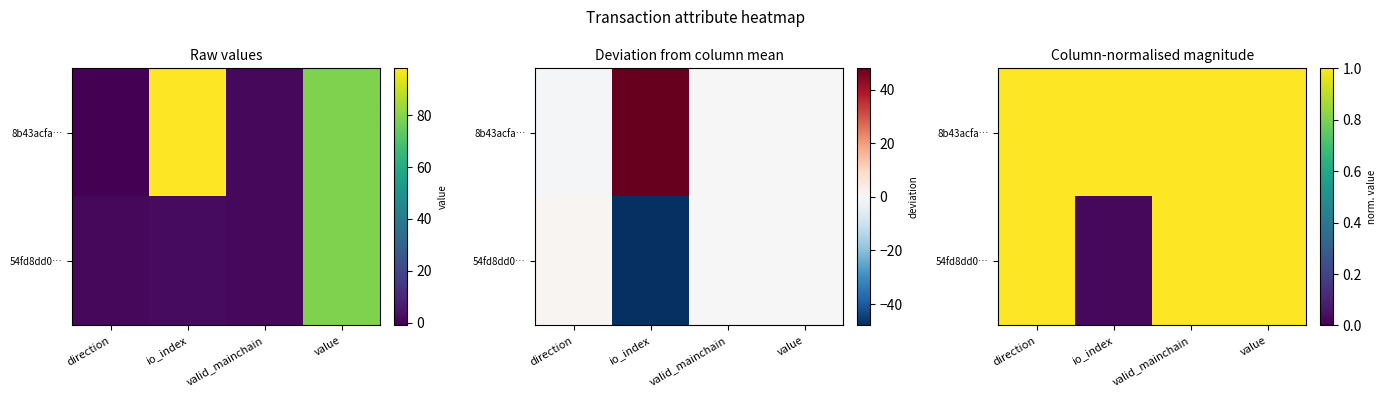

At how many categories does at least one series exceed 0?

4